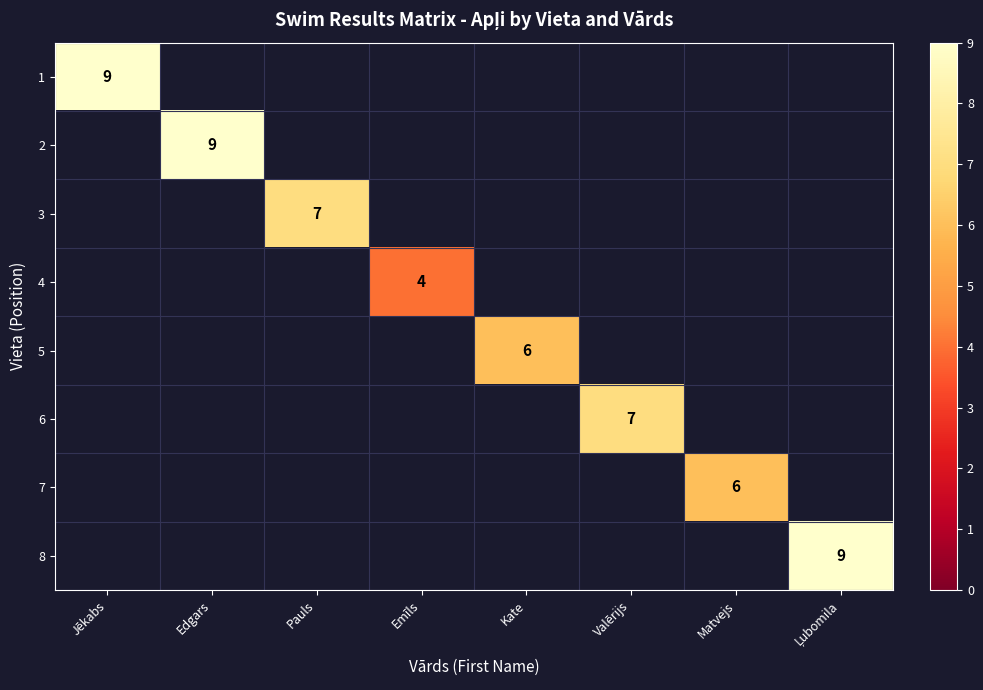

Is it true that 3 equals 7 at Pauls?

True